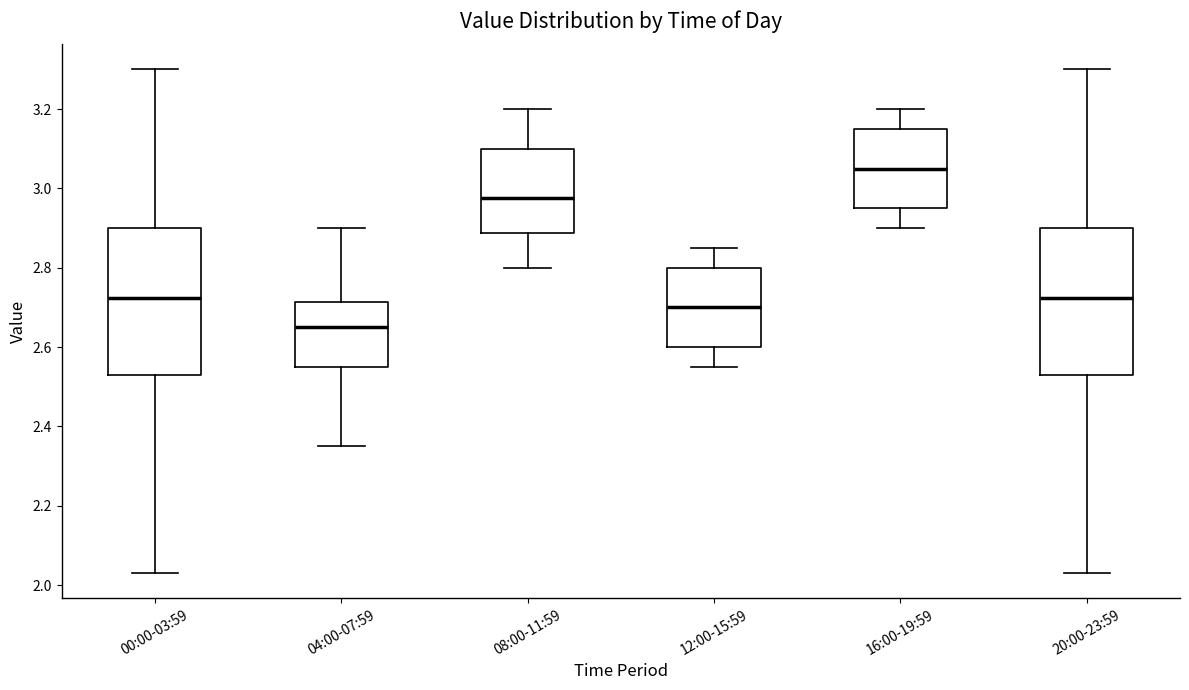

Where is the upper edge of the box for 12:00-15:59 on the y-axis? The values are not printed on the chart, so give them approximately, as read against the axis.

2.80